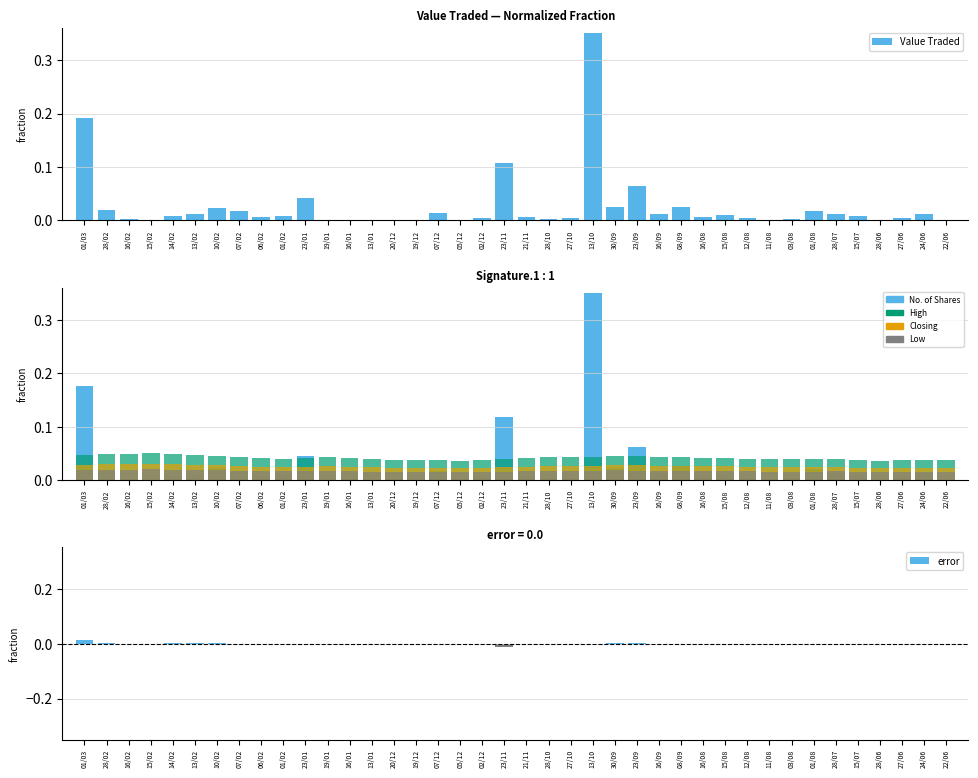

How many series are shown in this chart?

6